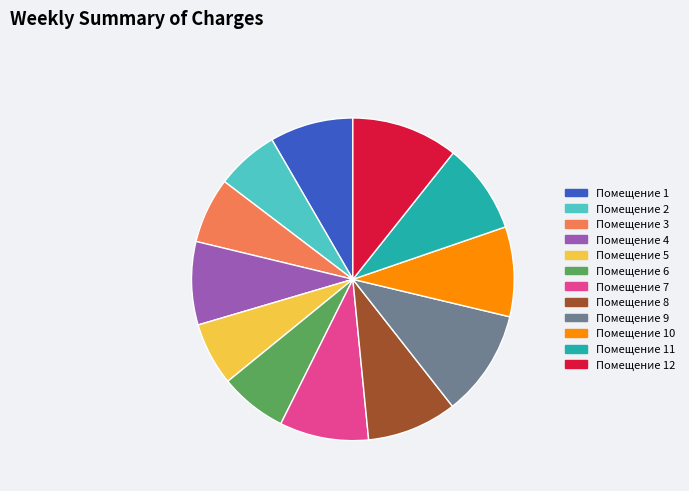

Is there any slice that represents more than half of the pie?

No